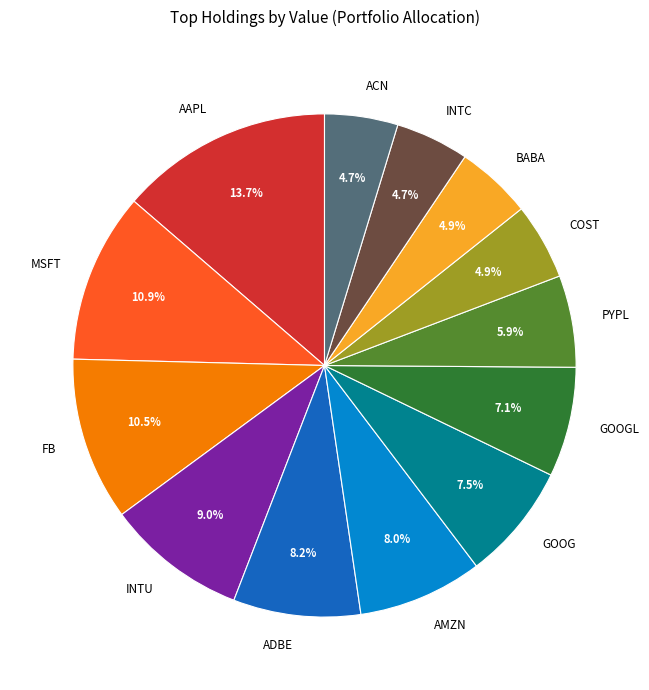

Which has a higher value, AMZN or ACN?

AMZN